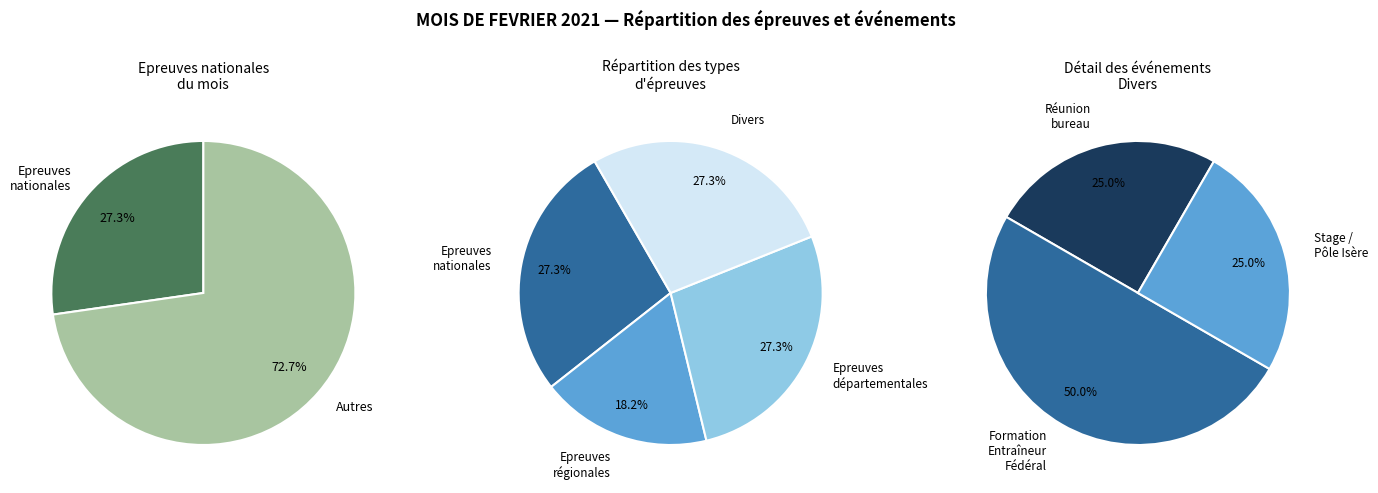

To the nearest percent, what is the difference between the Epreuves régionales and Divers slice percentages?

9%